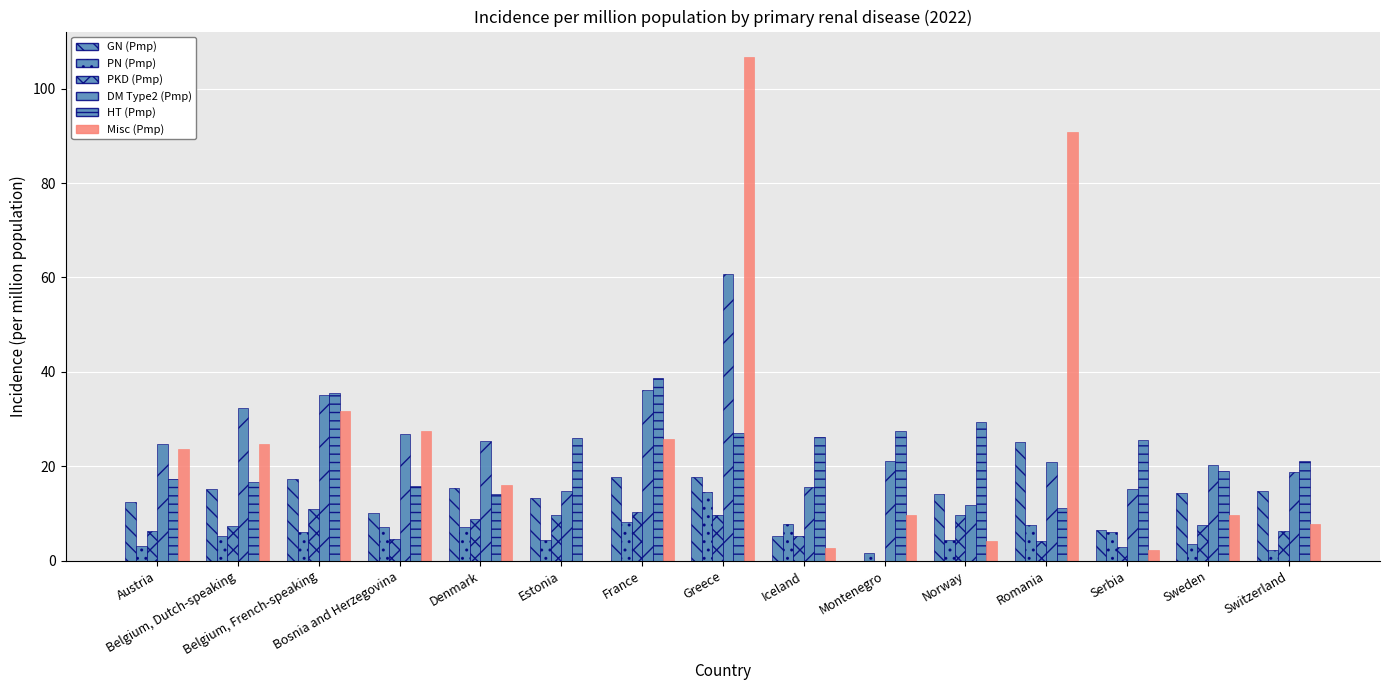

Is it true that PN (Pmp) equals 21.4 at Greece?

False